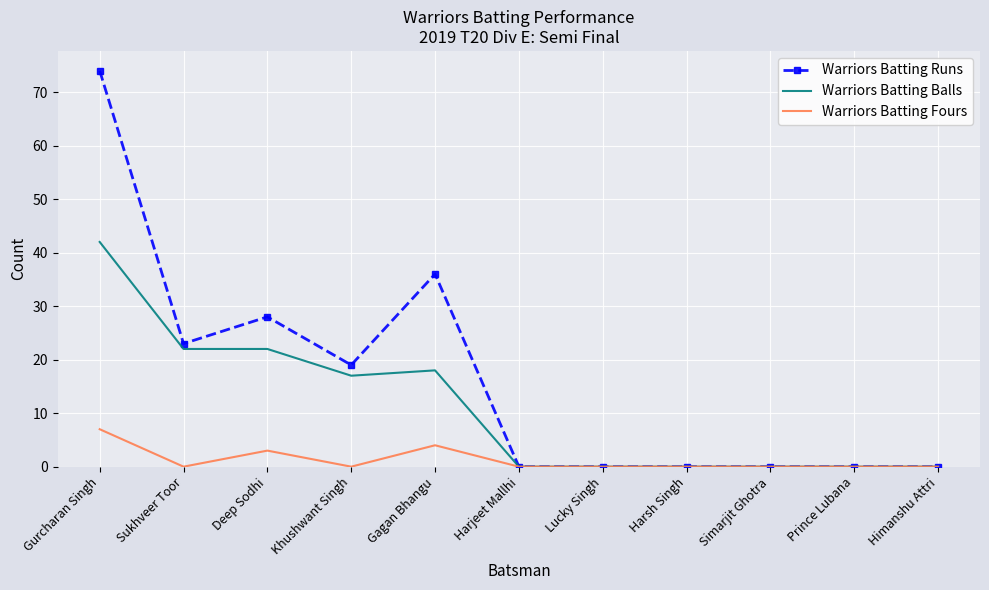

What is the sum of all Warriors Batting Fours values?

14